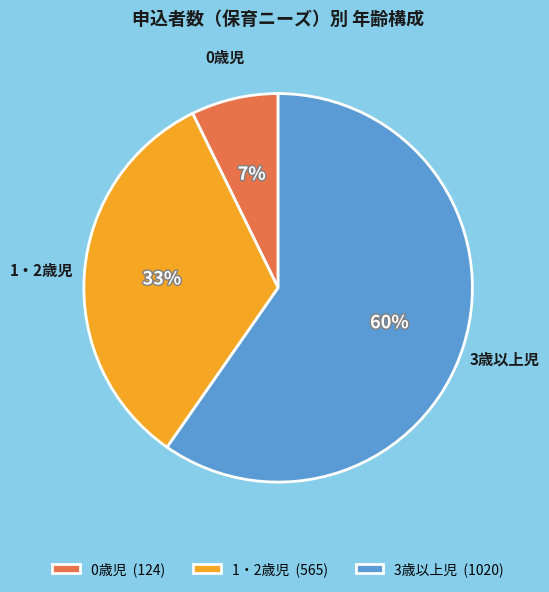

Rank the categories by value from lowest to highest.

0歳児, 1・2歳児, 3歳以上児